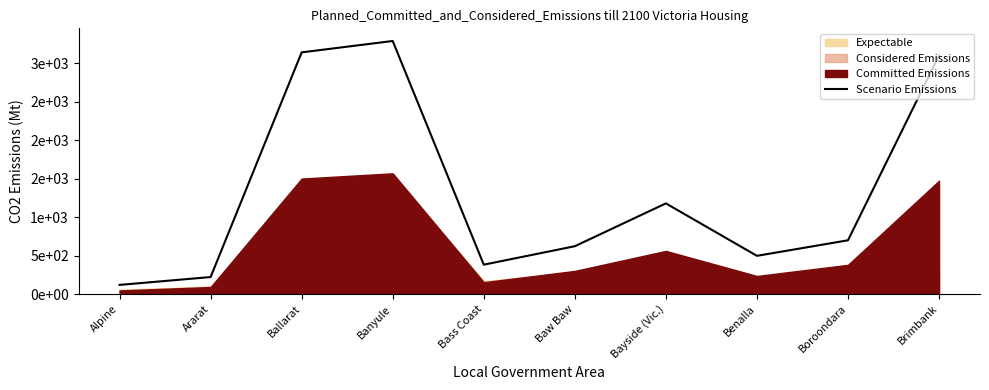

Where is the first local maximum?

Banyule